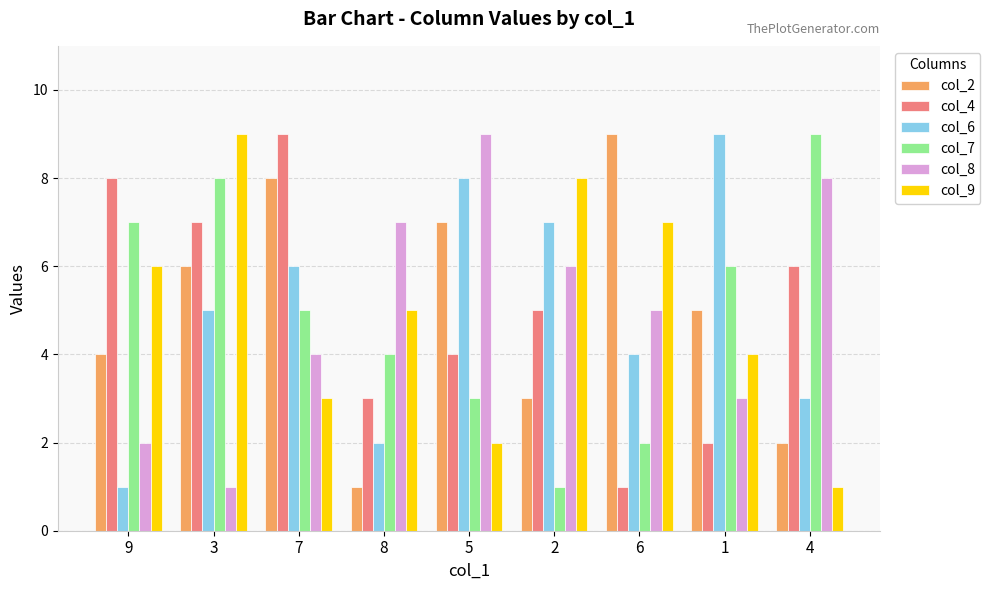

Reading left to right, extract all data points from this chart.

col_2: 4	6	8	1	7	3	9	5	2
col_4: 8	7	9	3	4	5	1	2	6
col_6: 1	5	6	2	8	7	4	9	3
col_7: 7	8	5	4	3	1	2	6	9
col_8: 2	1	4	7	9	6	5	3	8
col_9: 6	9	3	5	2	8	7	4	1